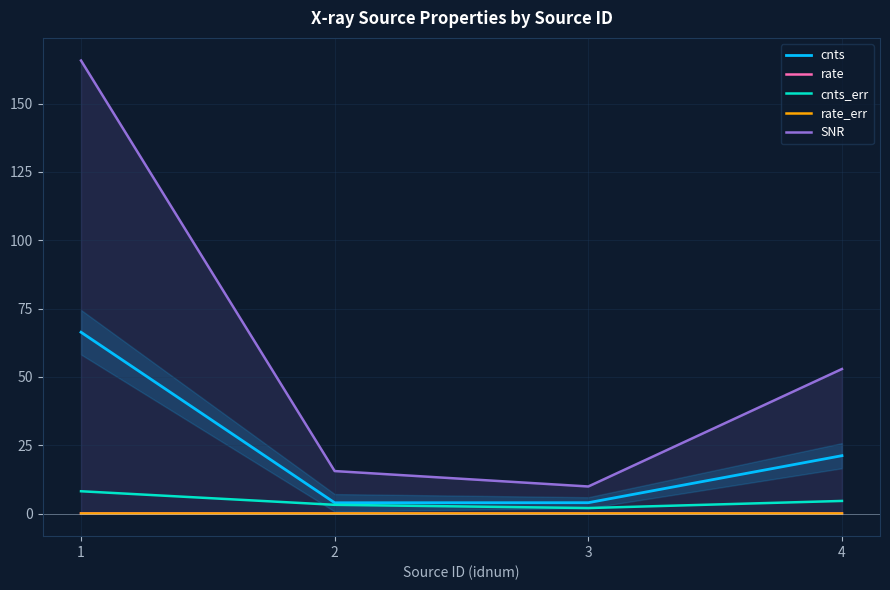

Rank the categories by SNR value from highest to lowest.

1, 4, 2, 3